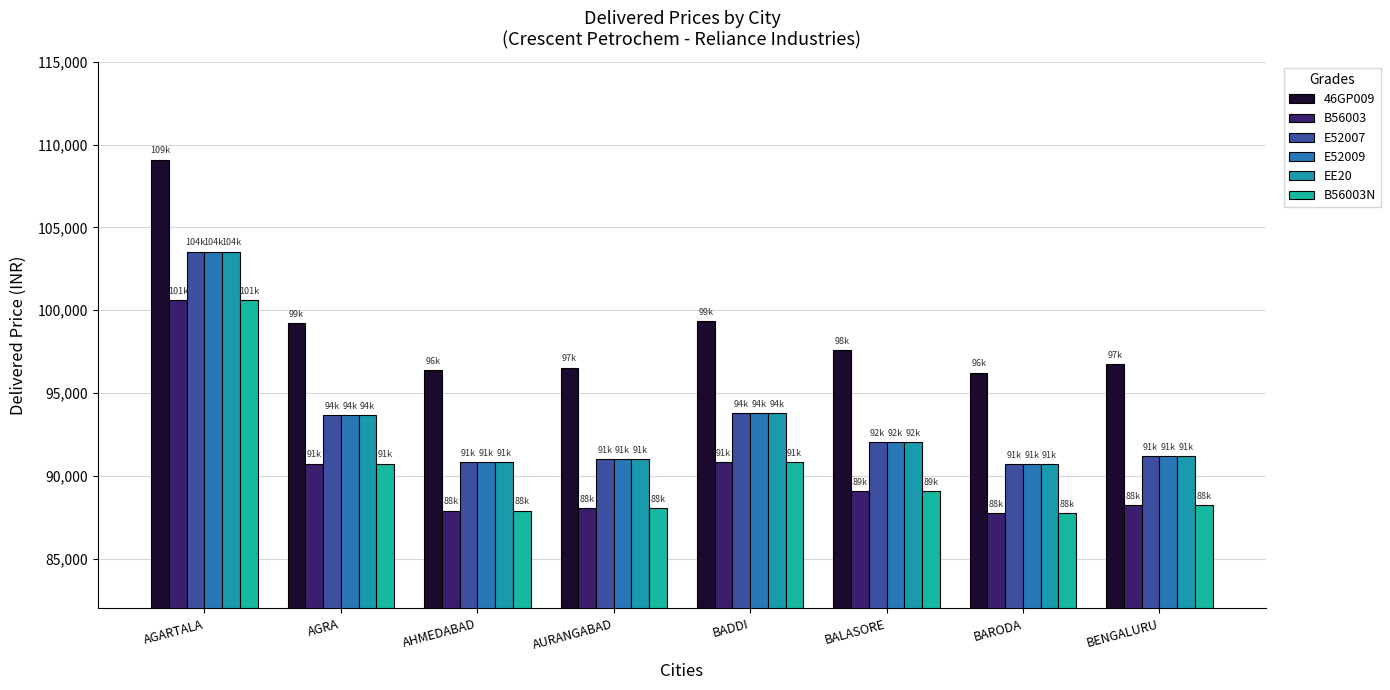

What is the label of the 2nd bar from the left?

AGRA